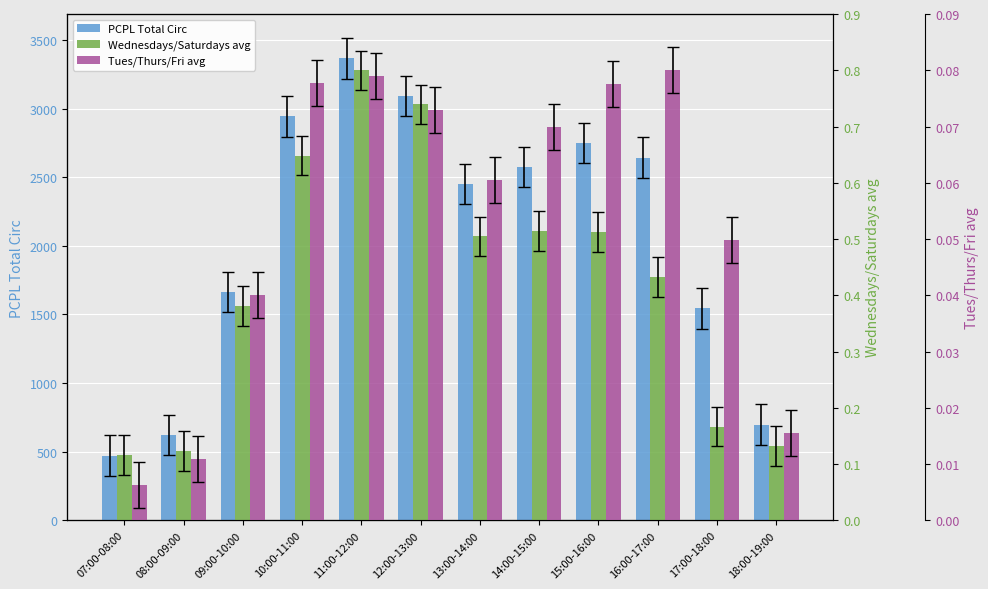

At which label does Wednesdays/Saturdays avg reach its peak?

11:00-12:00